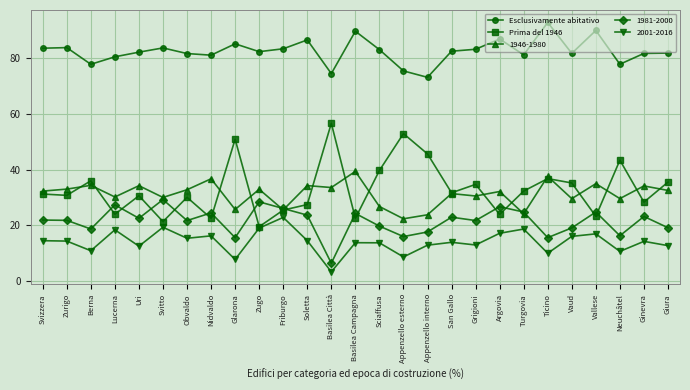

What position from the left is Soletta?

12